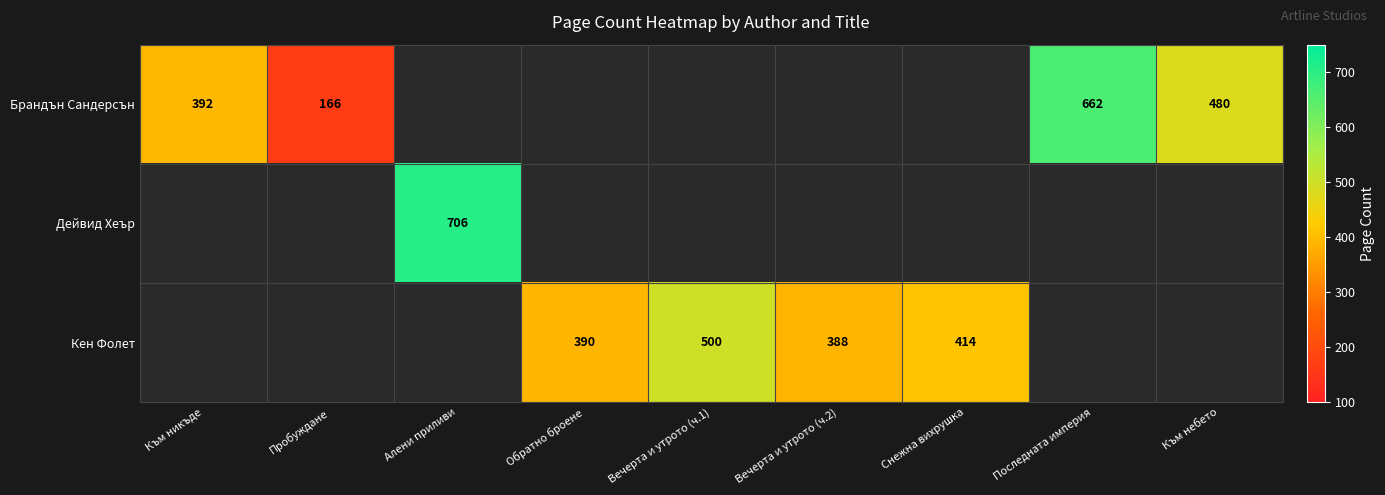

Is it true that Брандън Сандерсън equals 83 at Пробуждане?

False